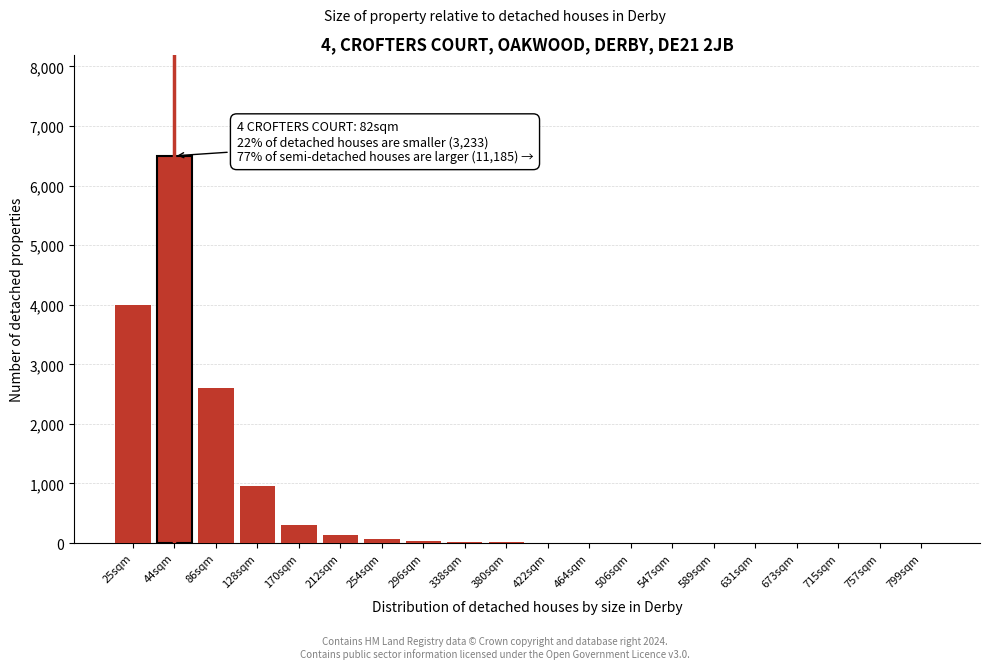

The chart shows a value of 15 at 338sqm. True or false?

True